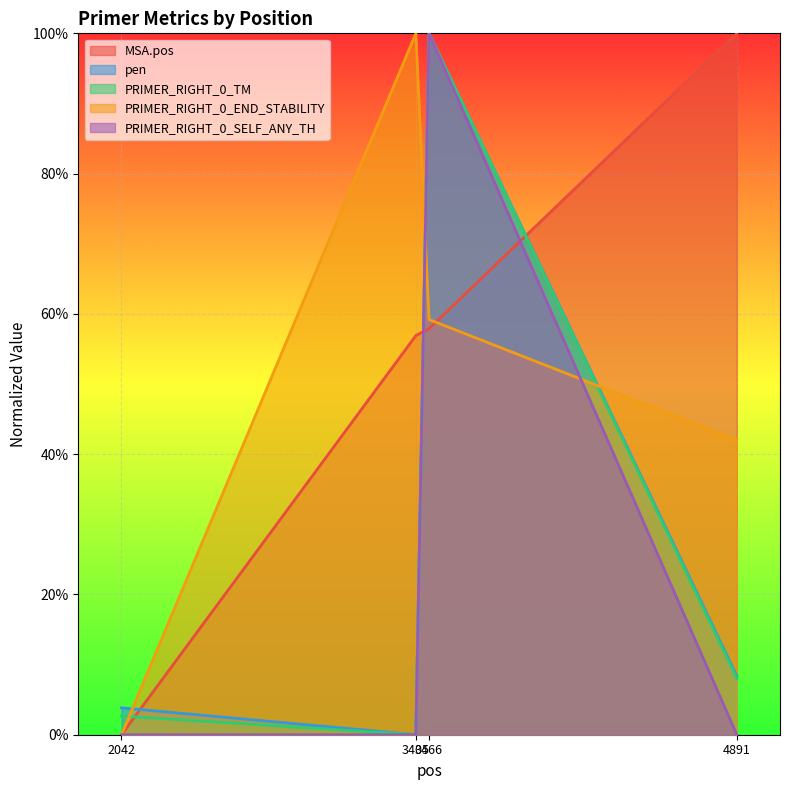

At which category does PRIMER_RIGHT_0_TM reach its first local peak?

3466